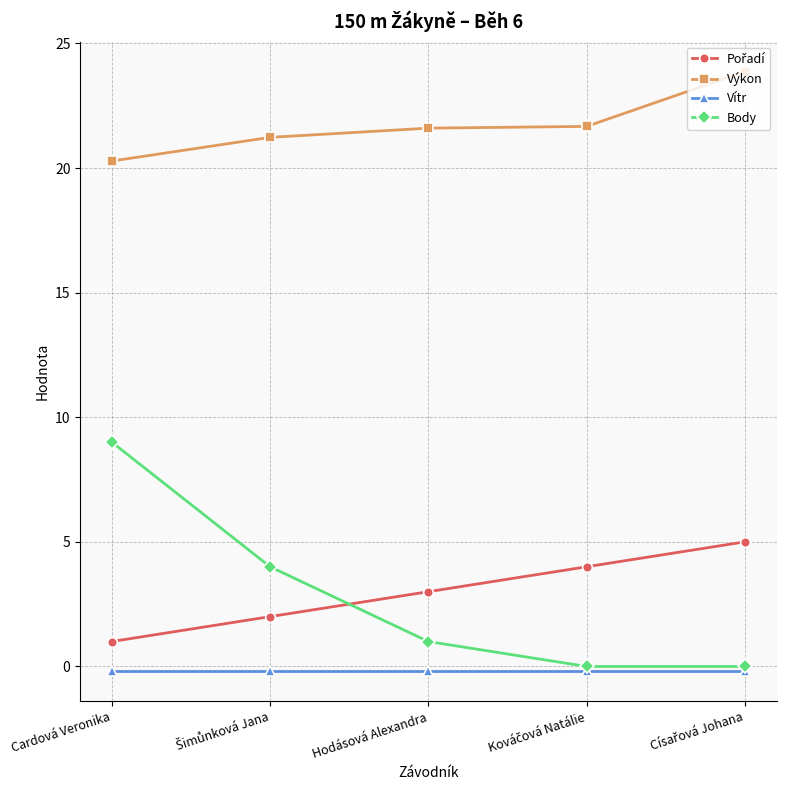

What is the value of the Výkon point at the 5th from the left?

23.9